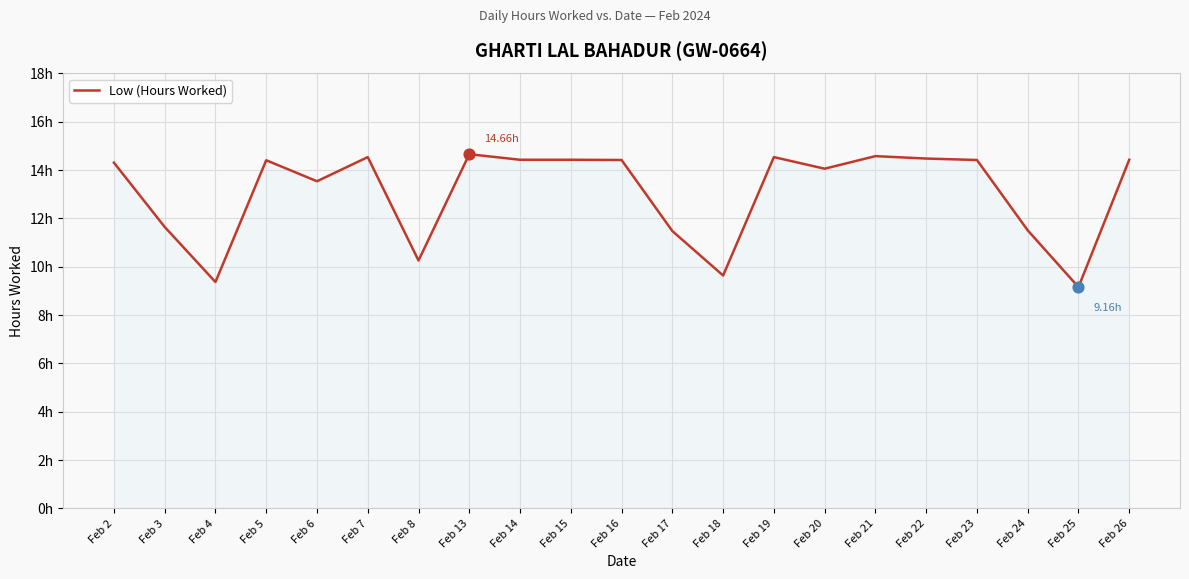

Approximately how many times larger is the value at Feb 26 compared to Feb 15?

1.0